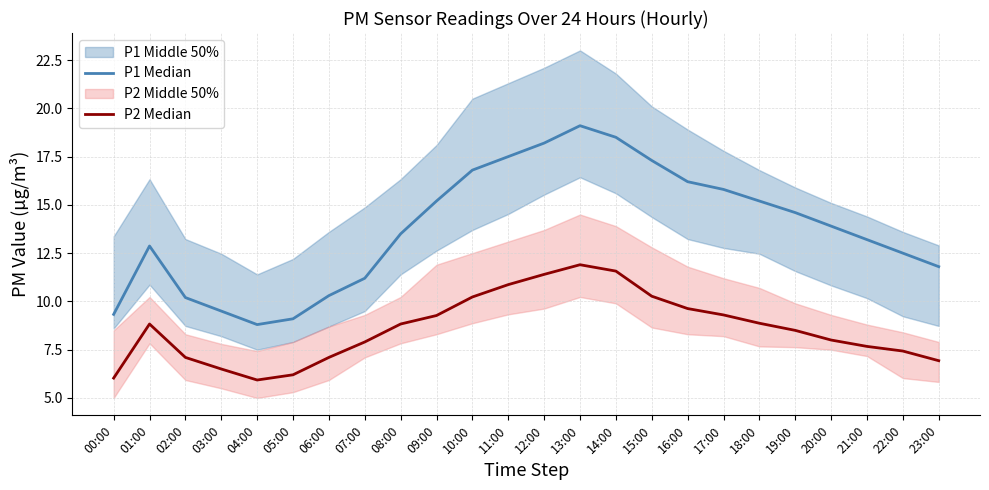

What is the difference between the P2 Median values at 23:00 and 19:00?

1.6